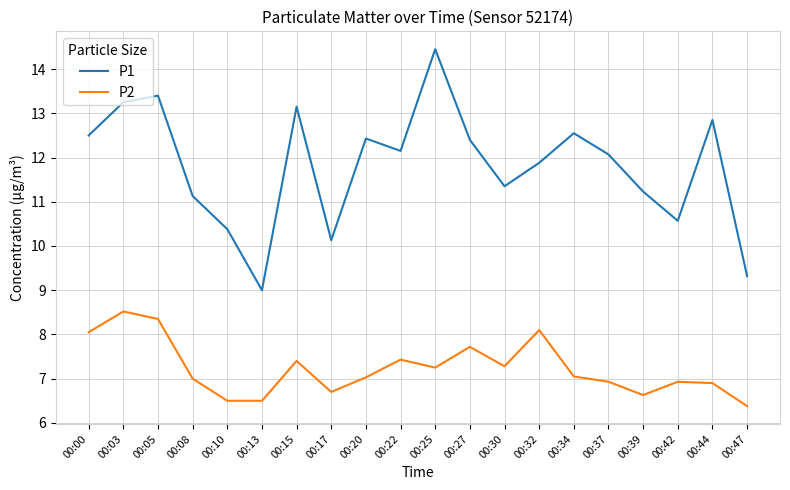

What is the sum of all P1 values?

236.2